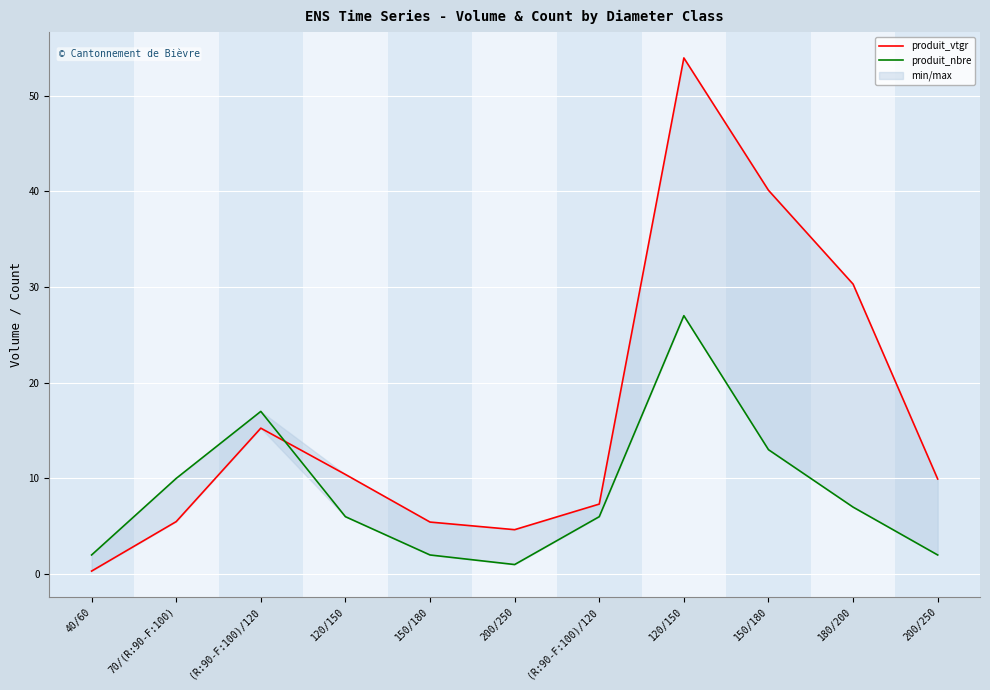

True or false: produit_vtgr and produit_nbre intersect in this chart.

True